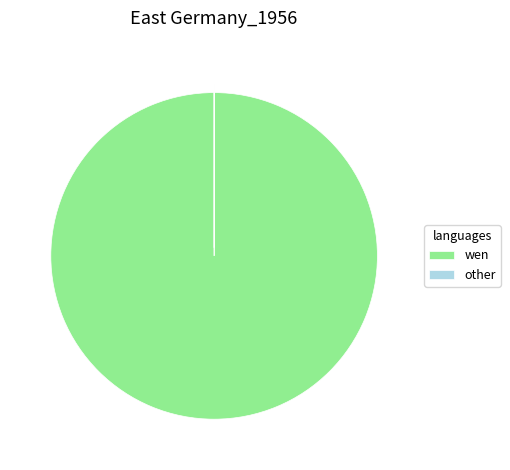

Is there any slice that represents more than half of the pie?

Yes